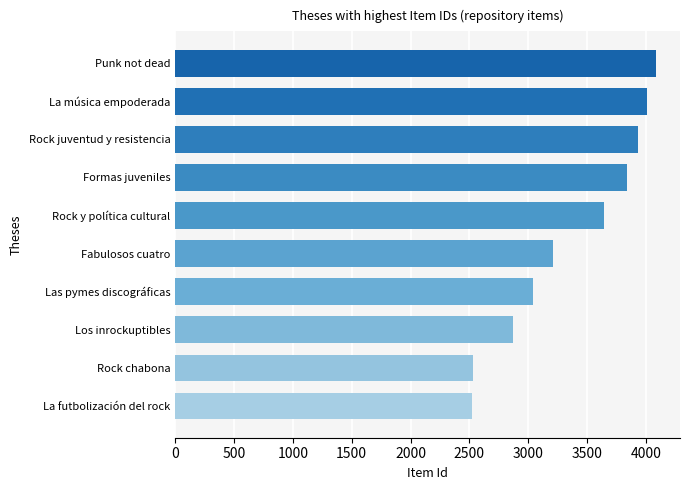

What is the difference between the values at Los inrockuptibles and La música empoderada?

1137